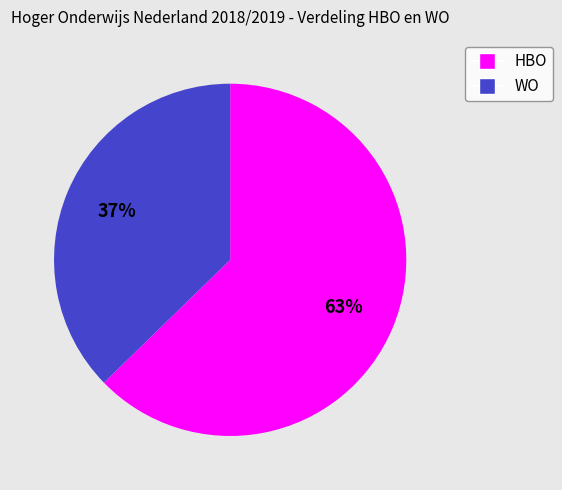

Approximately how many times larger is the value at WO compared to HBO?

0.6